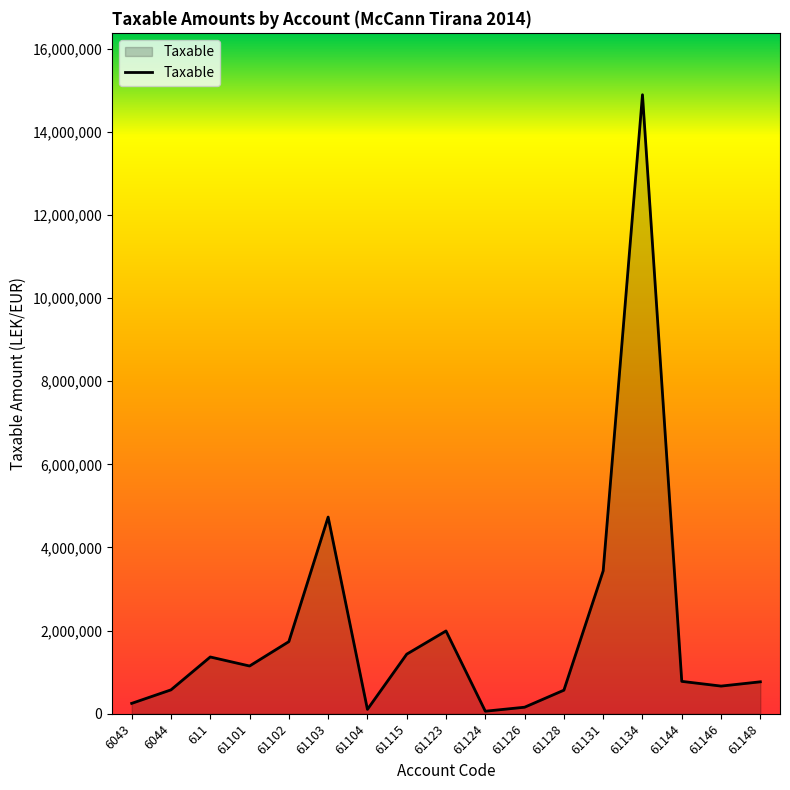

The chart shows a value of 3437988.5 at 61131. True or false?

True